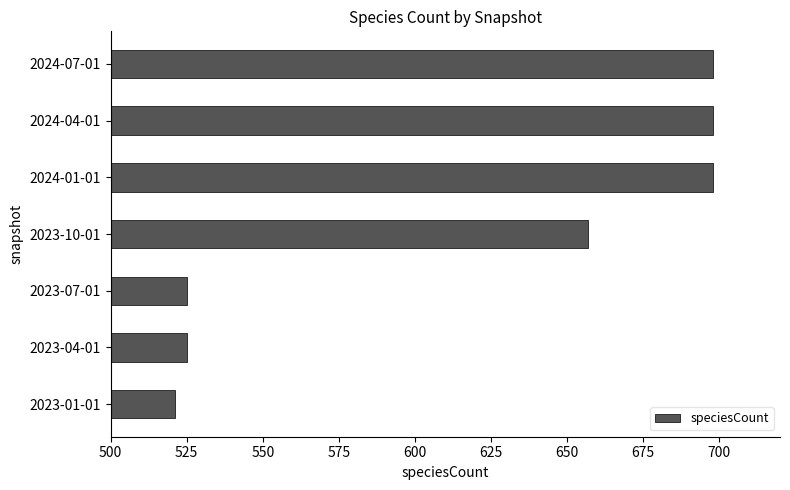

Which has a higher value, 2023-07-01 or 2023-10-01?

2023-10-01